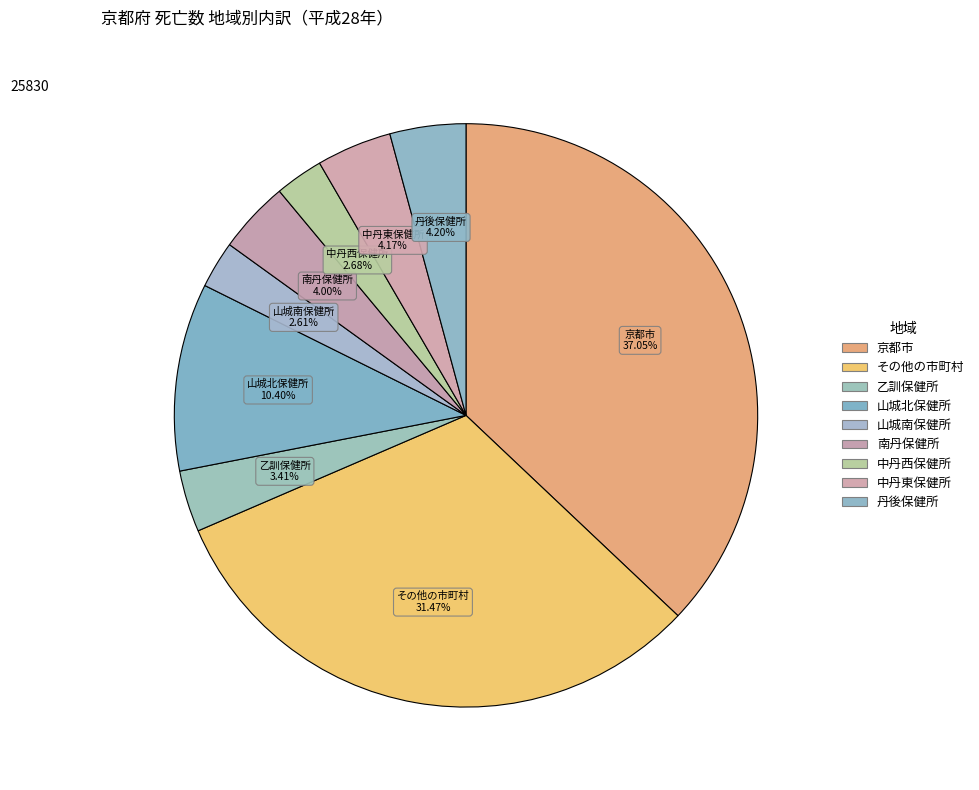

How many slices are in this pie chart?

9